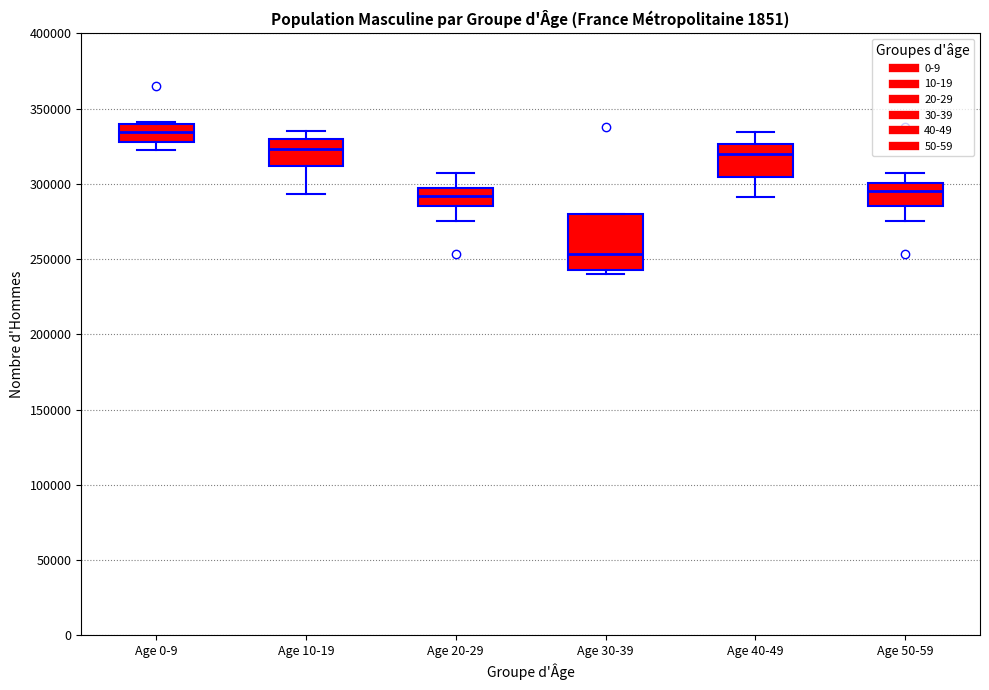

Reading left to right, transcribe this box plot: for each box, give where its median line is, the range the box spans, and where its two whiskers end, as read against the y-axis. The values are not printed on the chart, so give them approximately, as read against the axis.

Age 0-9: median 335000, box 330000 to 340000, whiskers 325000 to 340000
Age 10-19: median 325000, box 310000 to 330000, whiskers 295000 to 335000
Age 20-29: median 290000, box 285000 to 295000, whiskers 275000 to 305000
Age 30-39: median 255000, box 240000 to 280000, whiskers 240000 (just below the box's lower edge) to 280000
Age 40-49: median 320000, box 305000 to 325000, whiskers 290000 to 335000
Age 50-59: median 295000, box 285000 to 300000, whiskers 275000 to 305000